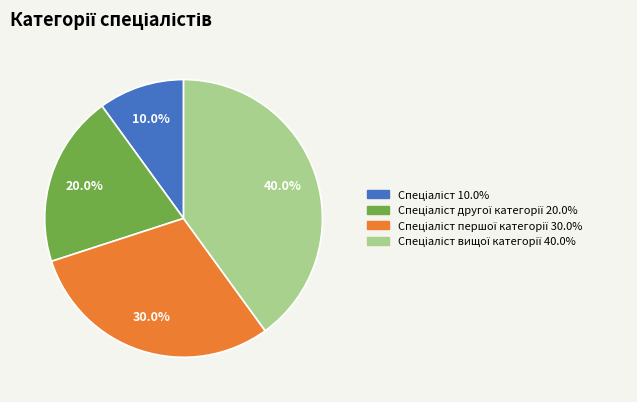

Is there any slice that represents more than half of the pie?

No